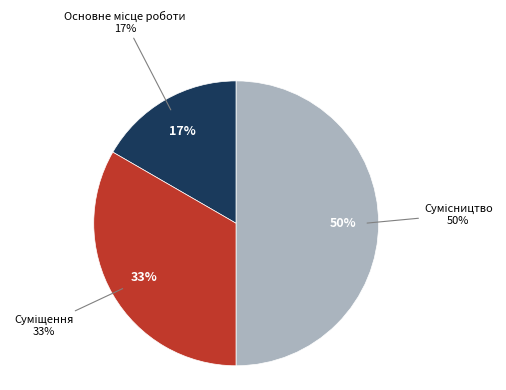

Does any single category account for the majority?

No